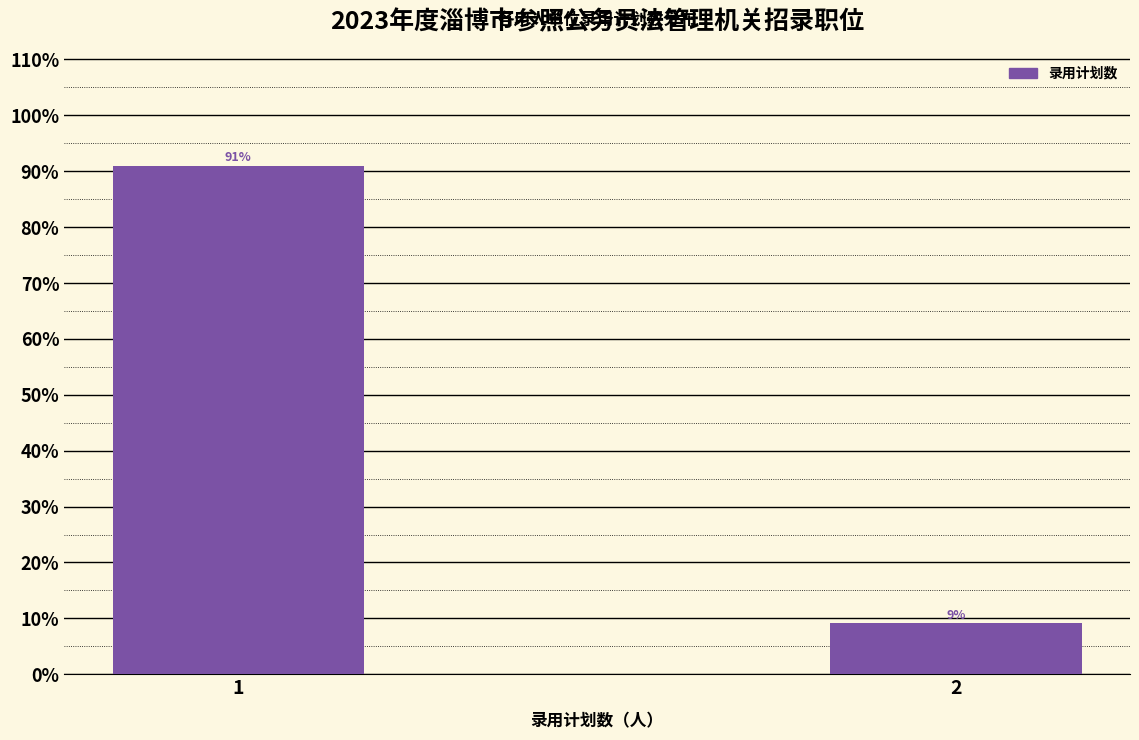

What is the sum of the values at 2 and 1?

100.0